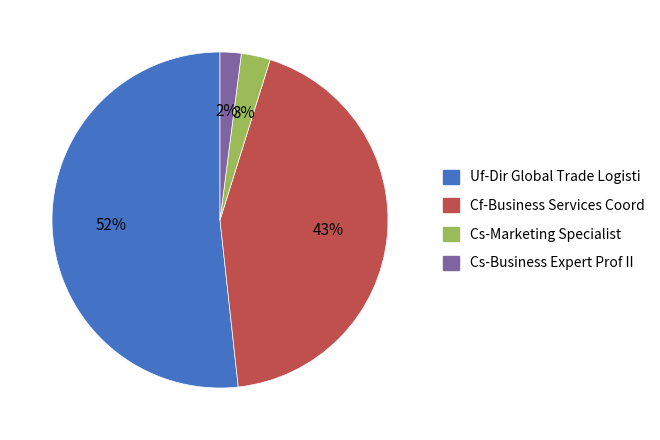

Which category accounts for the majority?

Uf-Dir Global Trade Logisti